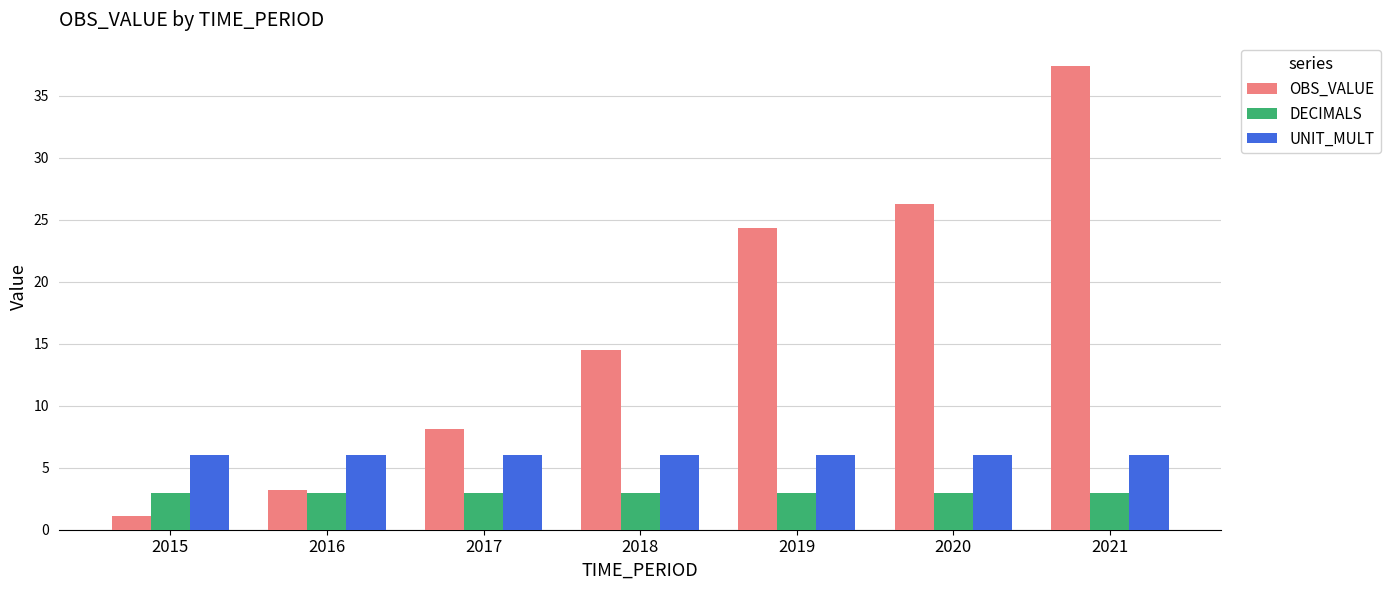

Where does the OBS_VALUE series first go above 14?

2018